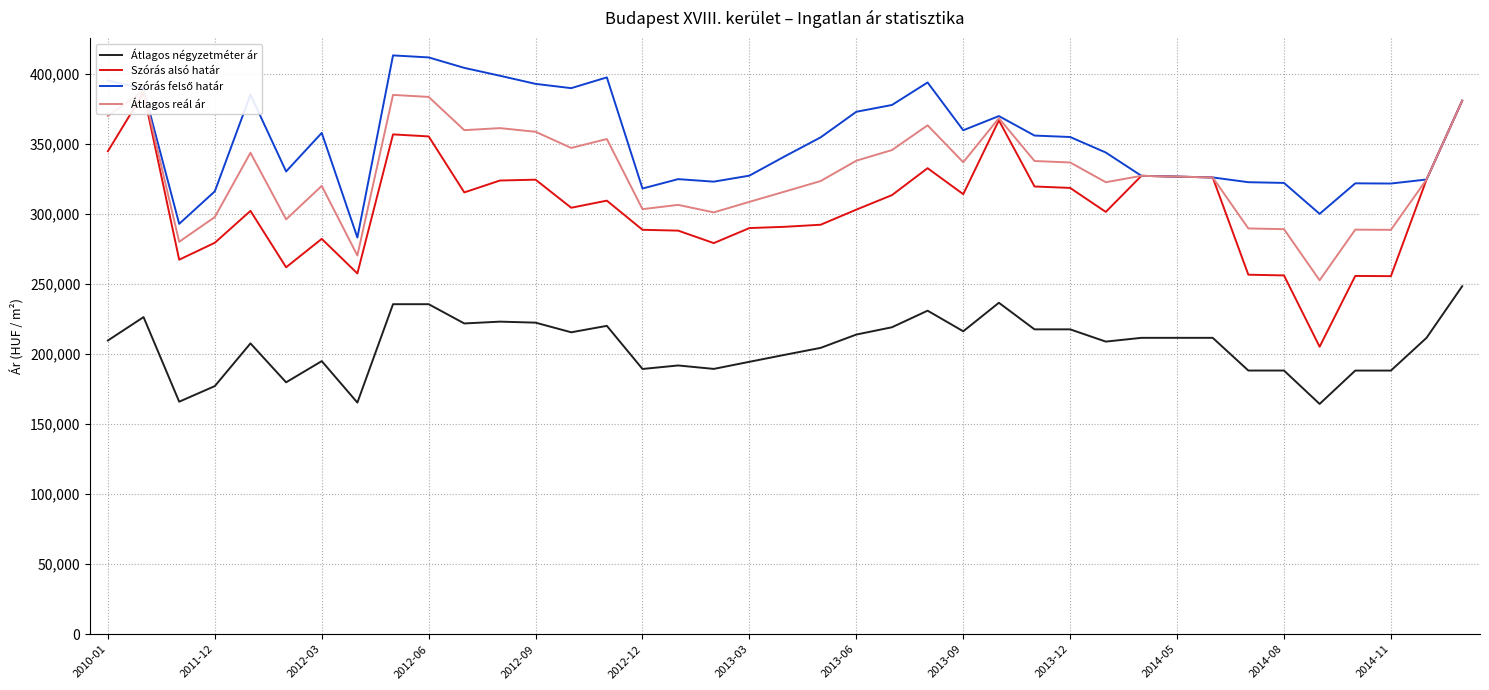

What is the highest value of the Átlagos négyzetméter ár series?

248333